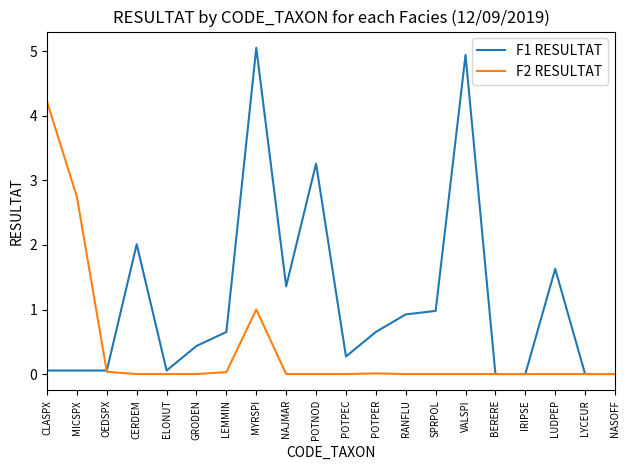

What position from the right is GRODEN?

15